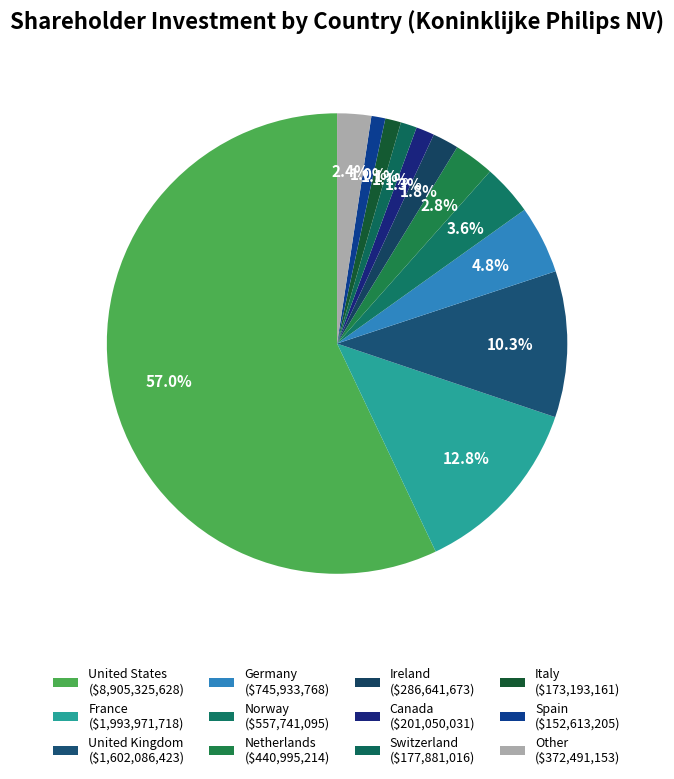

Which slice is the largest?

United States